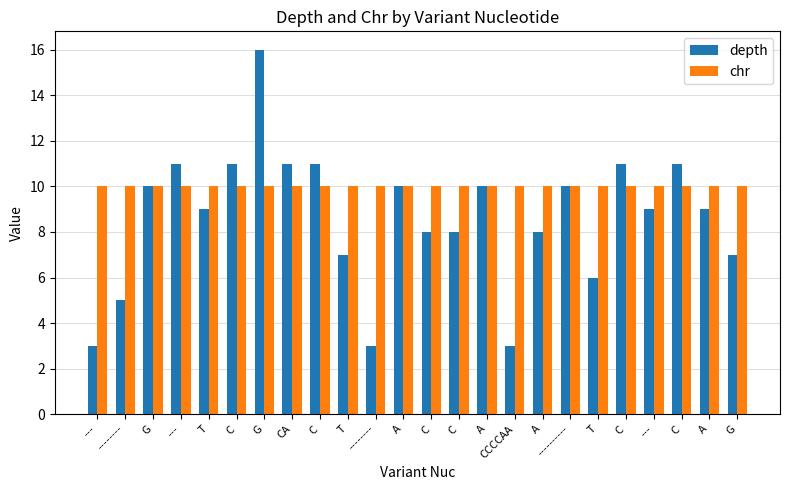

Is the value of depth at G greater than the value of chr at A?

No